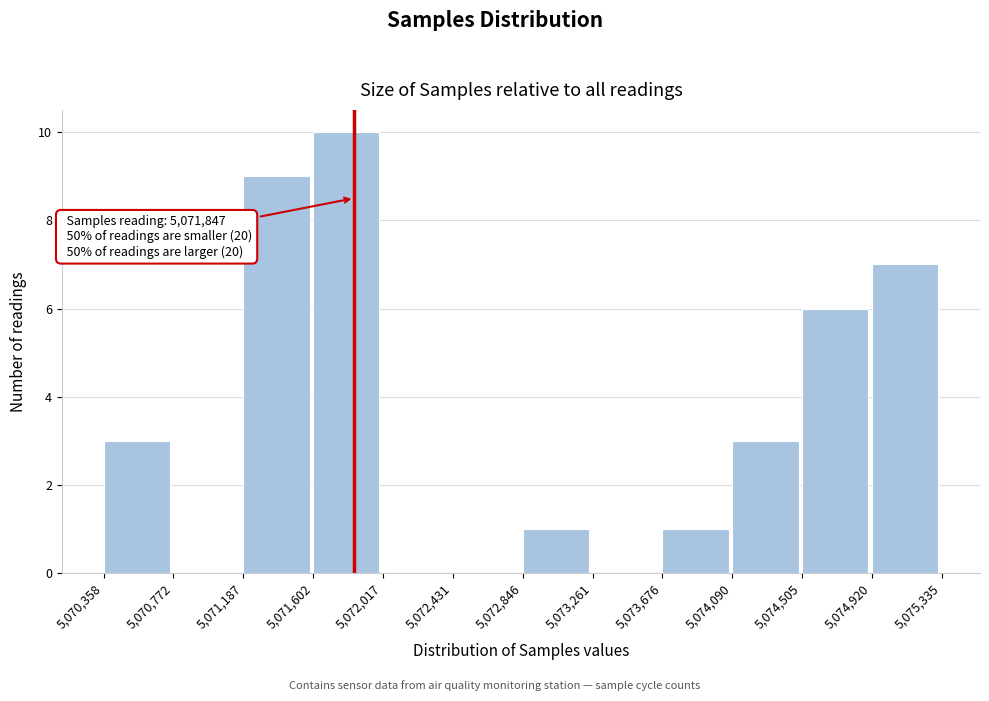

Which range on the x-axis has the tallest bar?

5,071,602 to 5,072,017